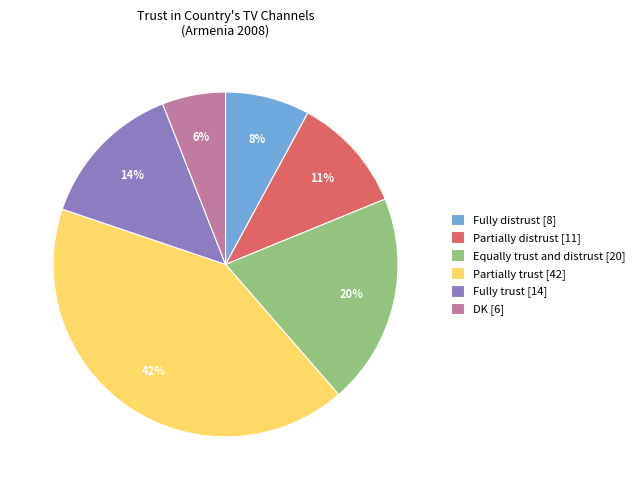

To the nearest percent, what percentage of the pie is Fully distrust?

8%